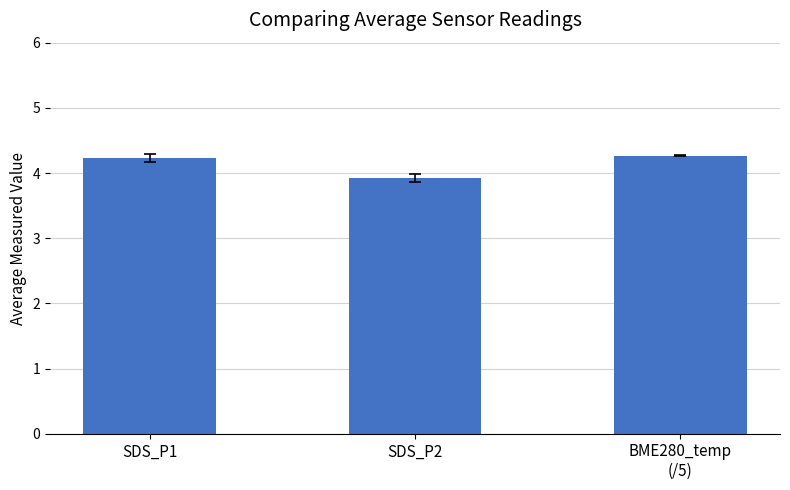

What is the sum of all values?

12.4